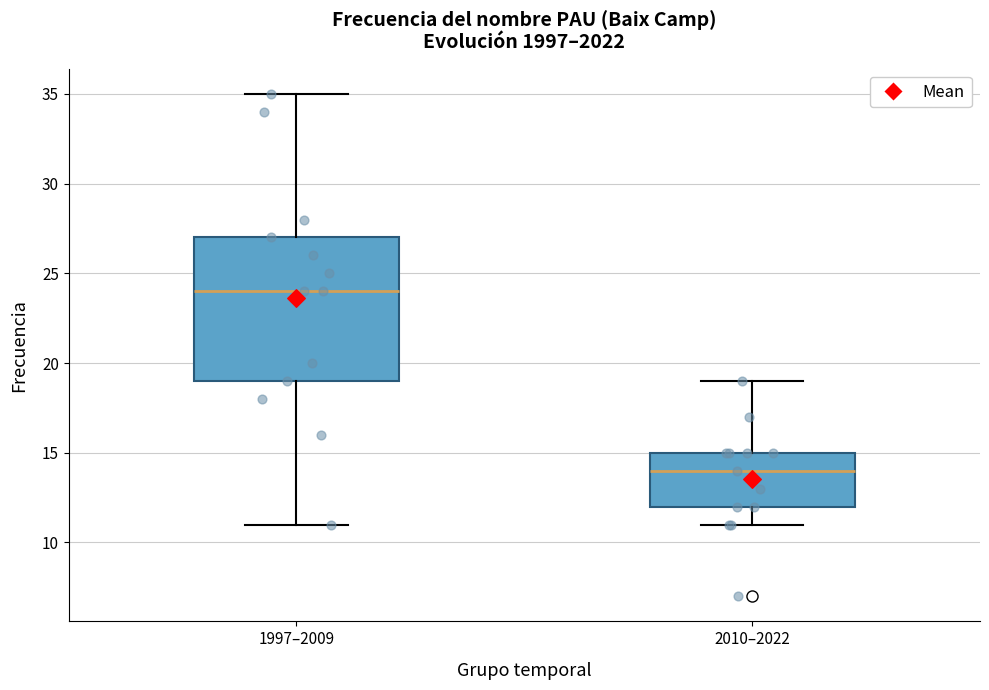

Reading left to right, transcribe this box plot: for each box, give where its median line is, the range the box spans, and where its two whiskers end, as read against the y-axis. The values are not printed on the chart, so give them approximately, as read against the axis.

1997–2009: median 24, box 19 to 27, whiskers 11 to 35
2010–2022: median 14, box 12 to 15, whiskers 11 to 19